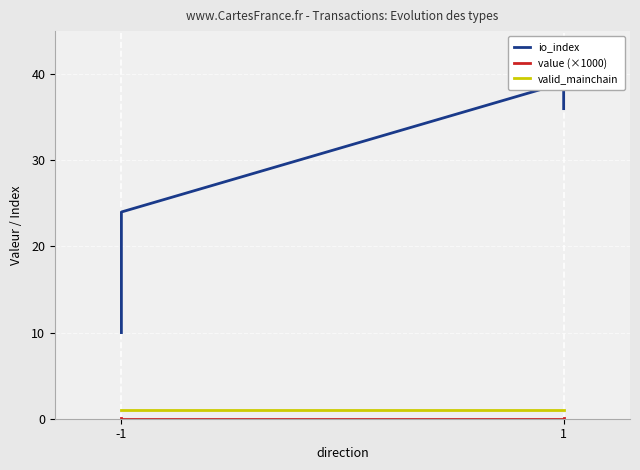

How many data points in io_index are less than 36?

2